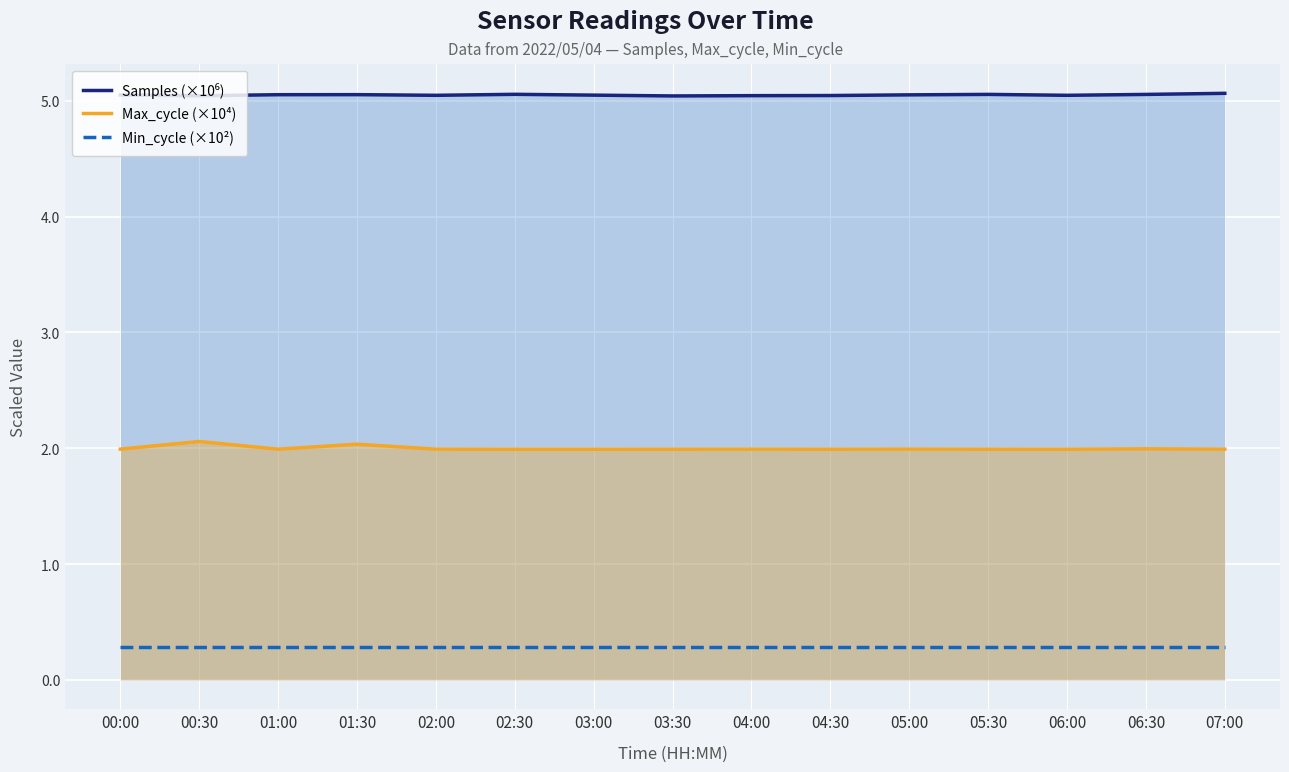

The Min_cycle (×10²) series shows 0.3 at 02:30. True or false?

True